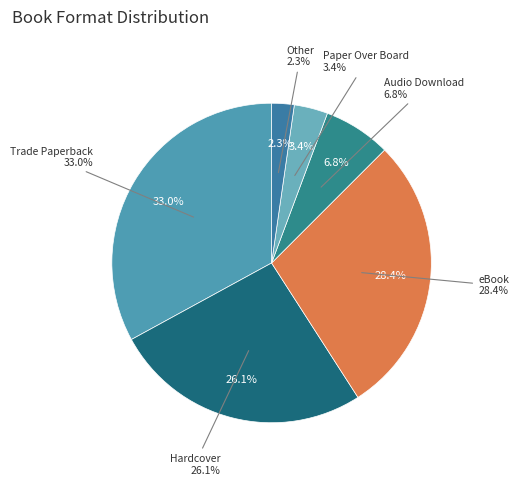

To the nearest percent, what percentage of the pie is eBook?

28%